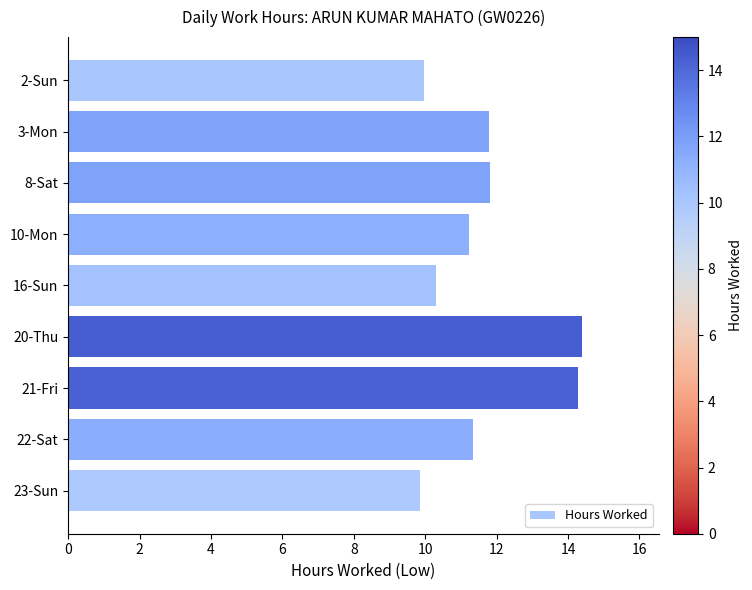

What is the ratio of the value at 16-Sun to the value at 21-Fri?

0.7